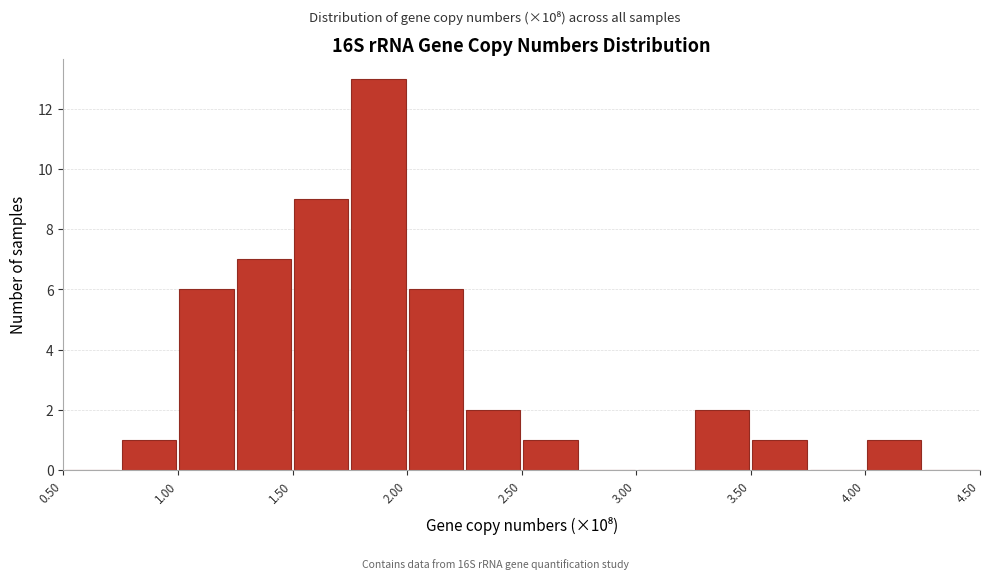

How tall is the bar that spans 3.50 to 3.75 on the x-axis? The values are not printed on the chart, so give them approximately, as read against the axis.

1